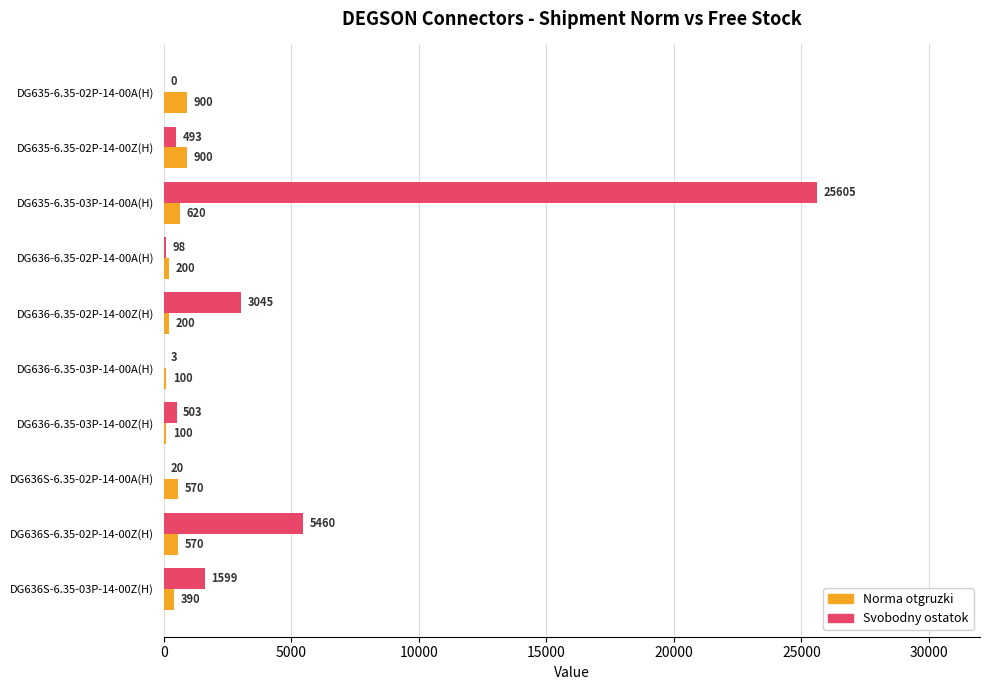

How many positive values does the Svobodny ostatok series have?

9